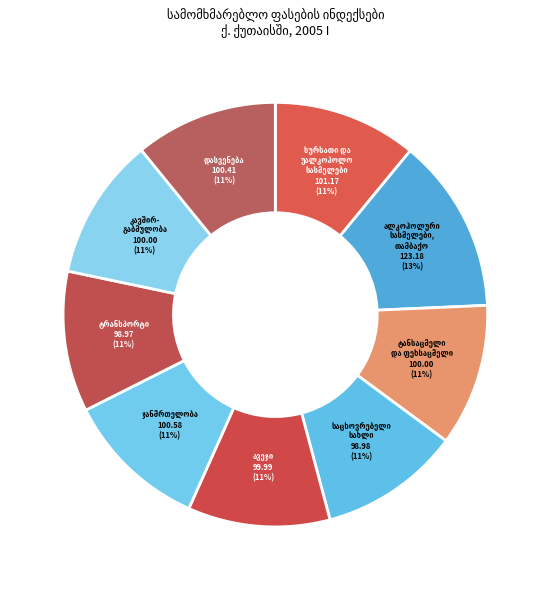

Is there any slice that represents more than half of the pie?

No